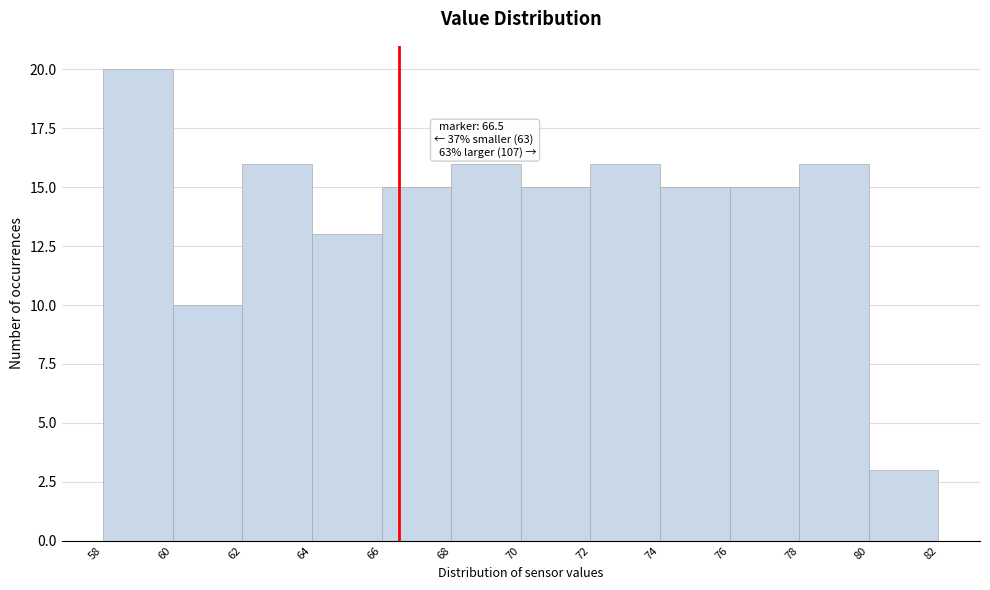

Which range on the x-axis has the tallest bar?

58 to 60